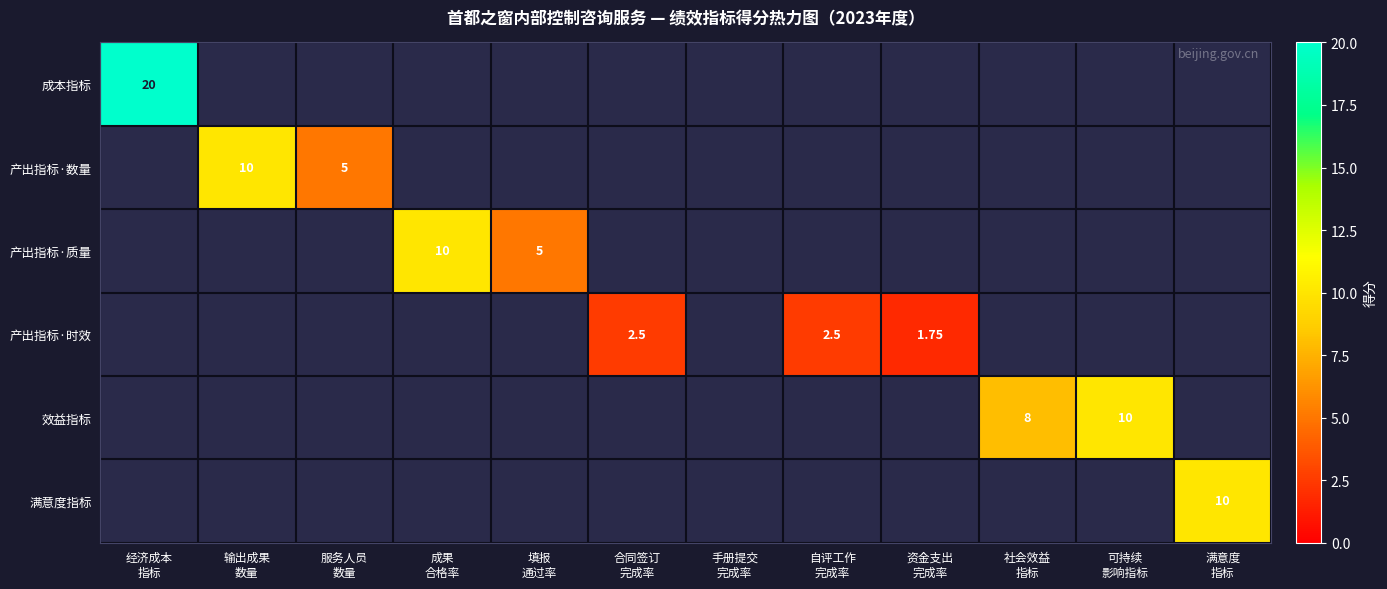

What is the difference between the highest and lowest values at 经济成本
指标?

20.0